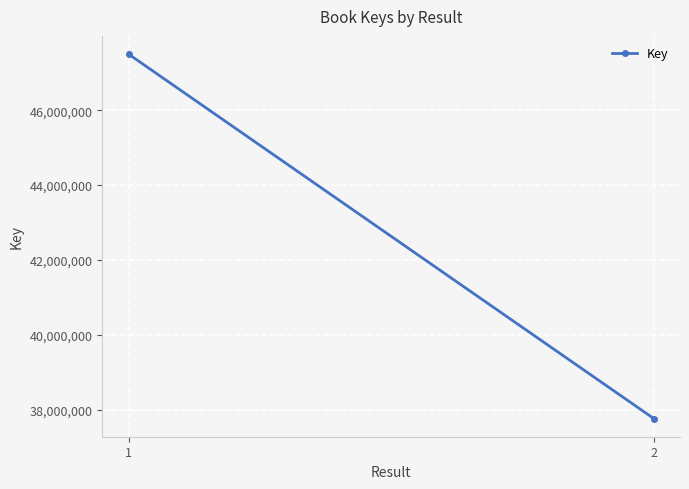

What is the difference between the values at 1 and 2?

9739645